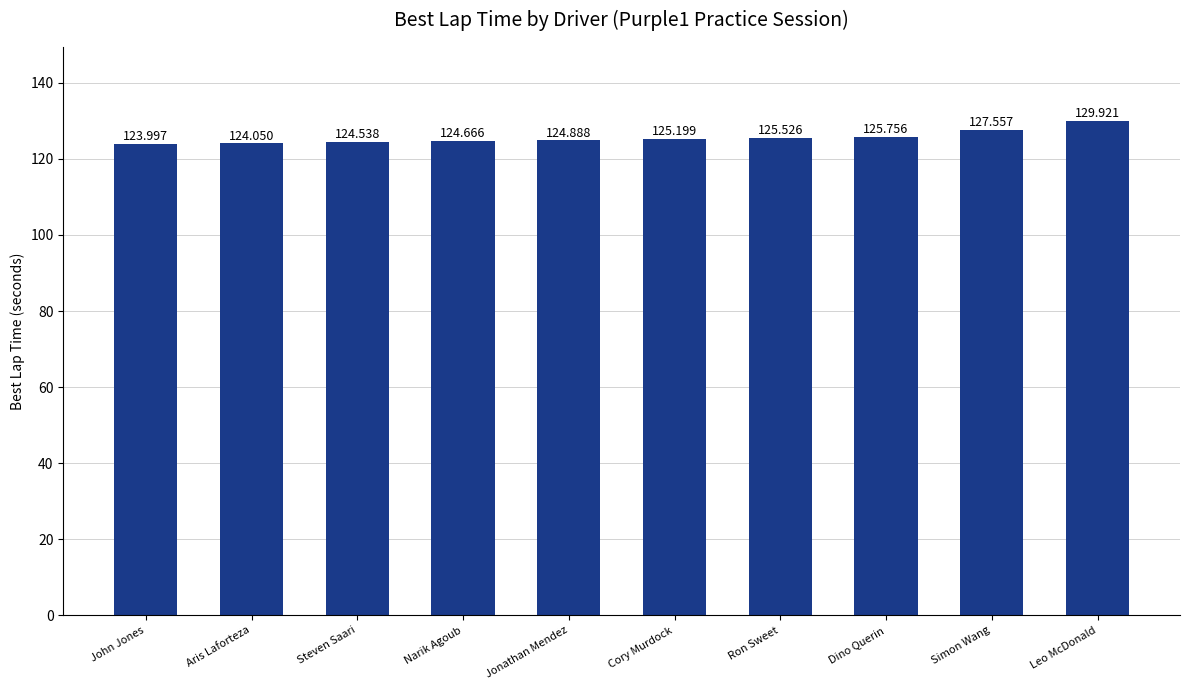

Which has a higher value, Simon Wang or Aris Laforteza?

Simon Wang